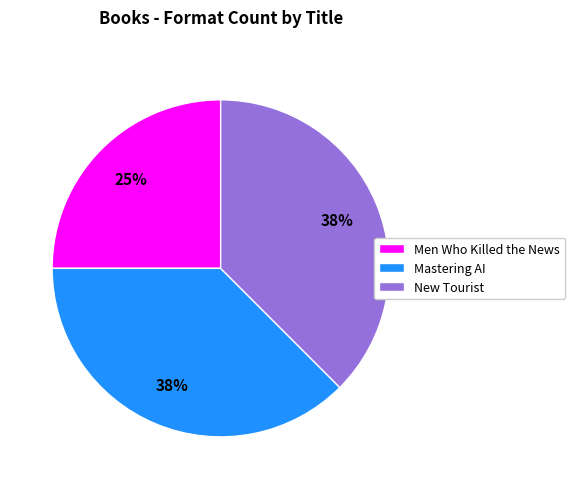

Which category has the smallest portion of the pie?

Men Who Killed the News